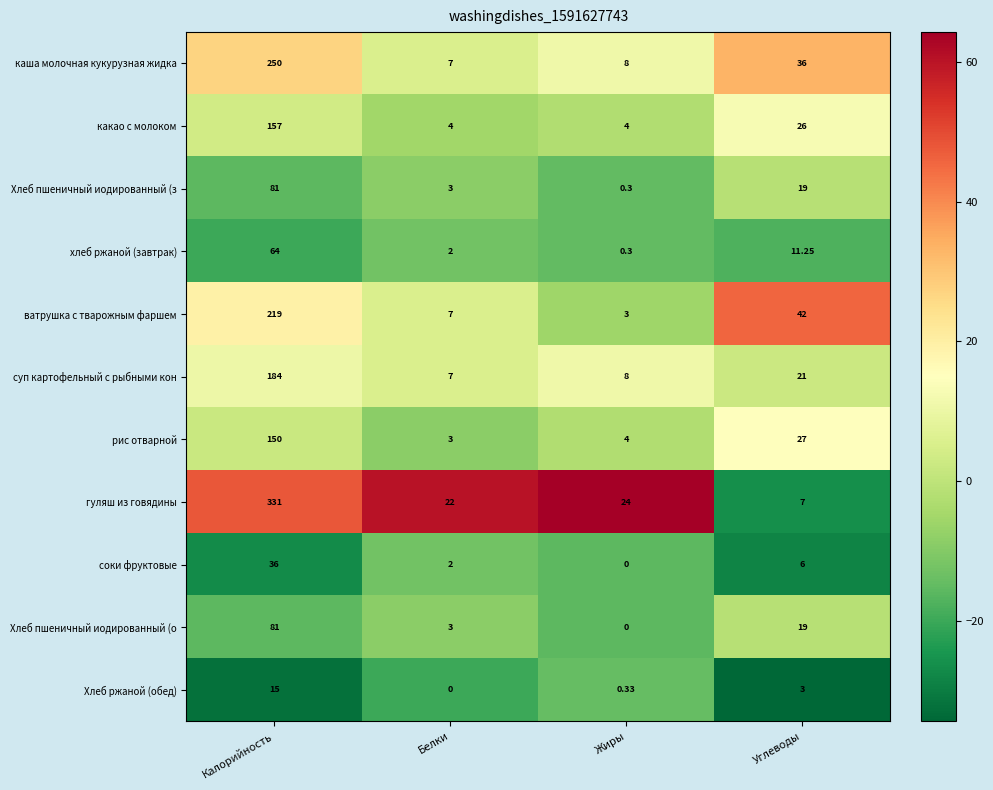

At how many categories does at least one series exceed 37?

2